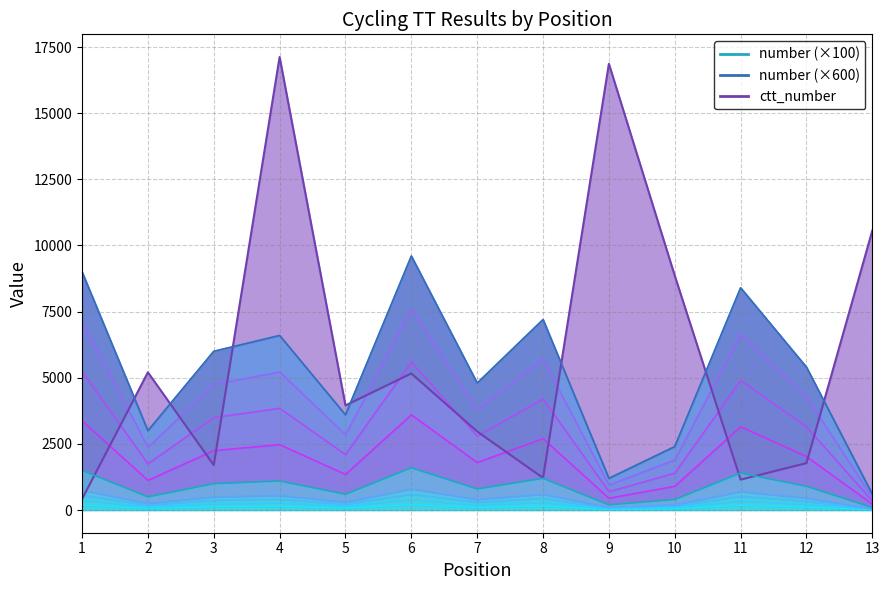

In ctt_number, how many points are lower than both neighbors (excluding endpoints)?

4